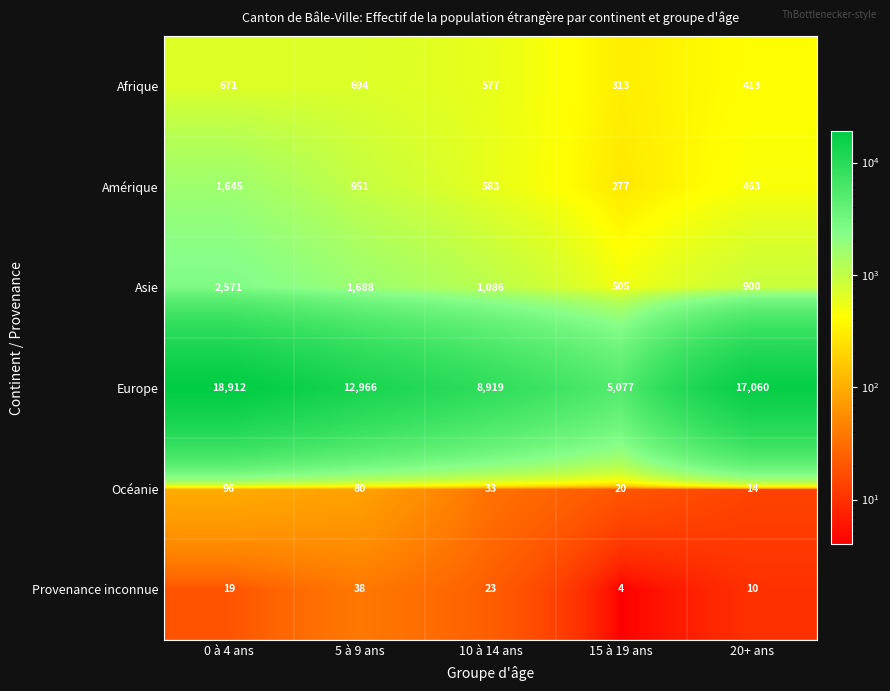

What is the approximate value of Amérique at 5 à 9 ans, to the nearest 10?

950